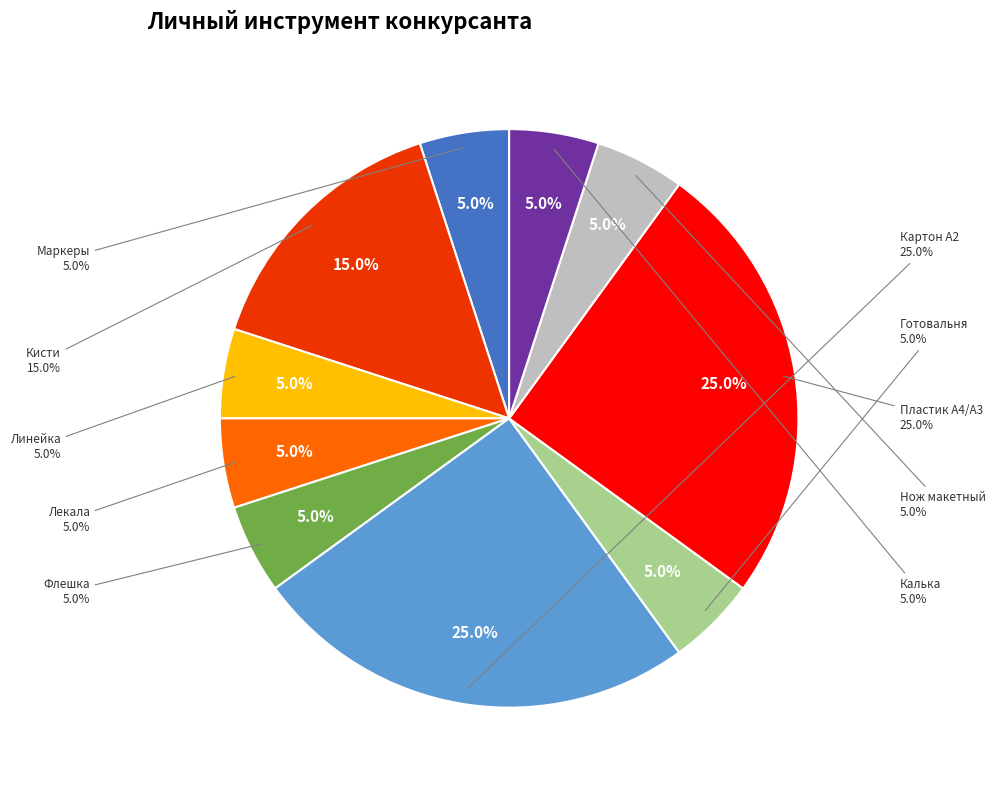

How many segments does this pie chart have?

10